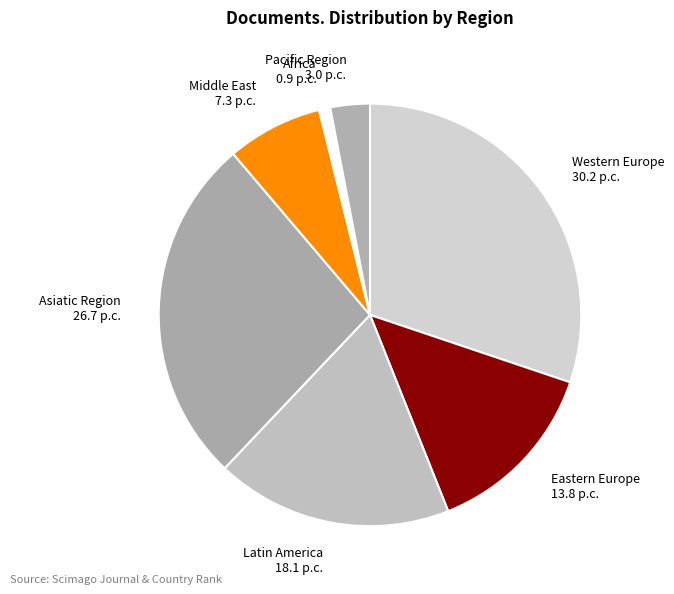

Is there any slice that represents more than half of the pie?

No